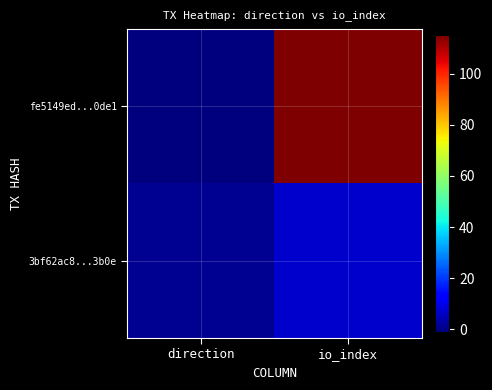

At how many categories does at least one series exceed 99?

1